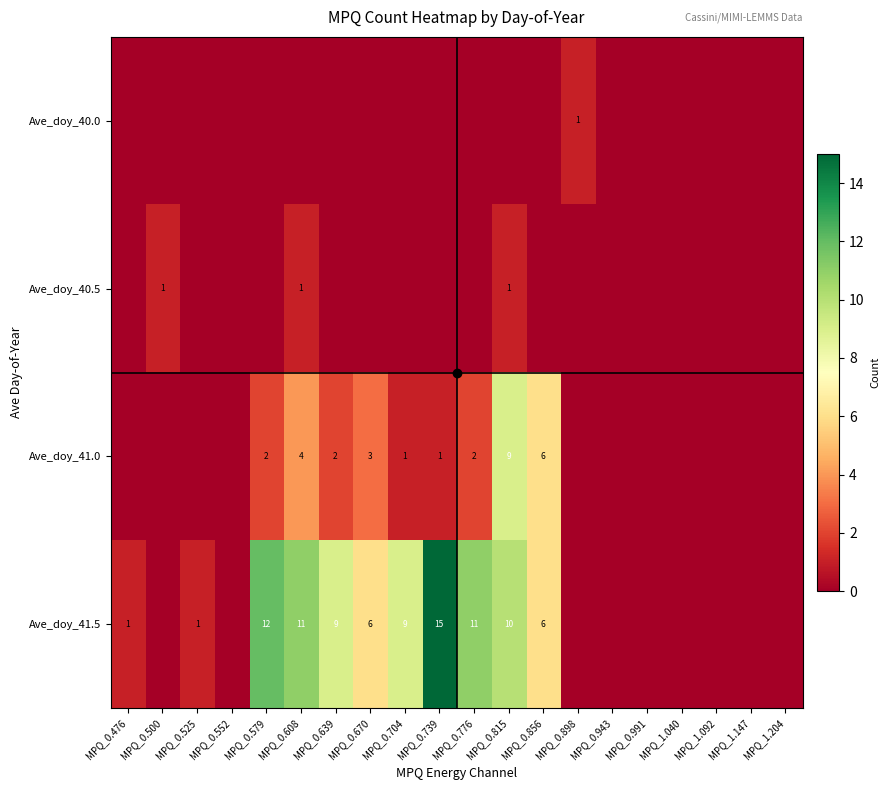

The value of Ave_doy_41.5 at MPQ_0.776 is 16. True or false?

False